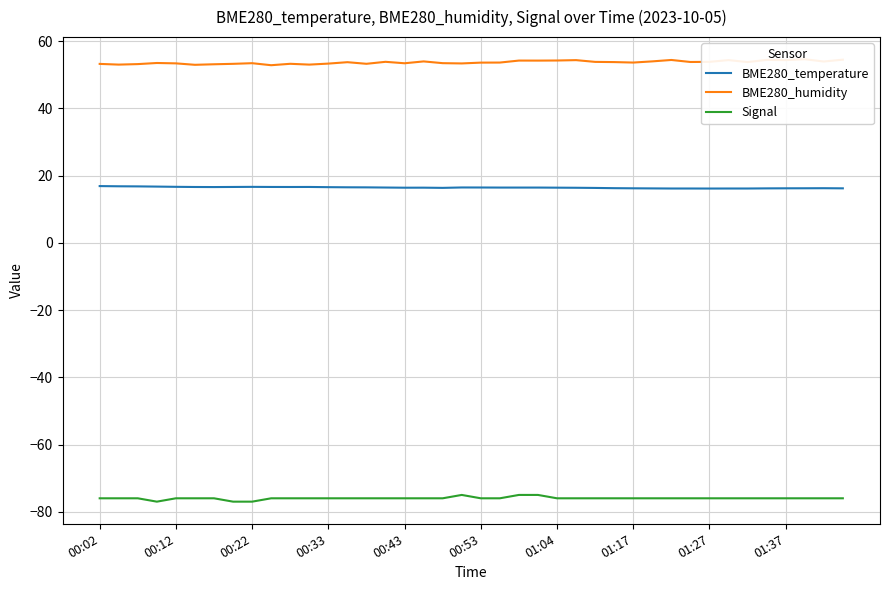

What is the value of the Signal point at the 17th from the left?

-76.0